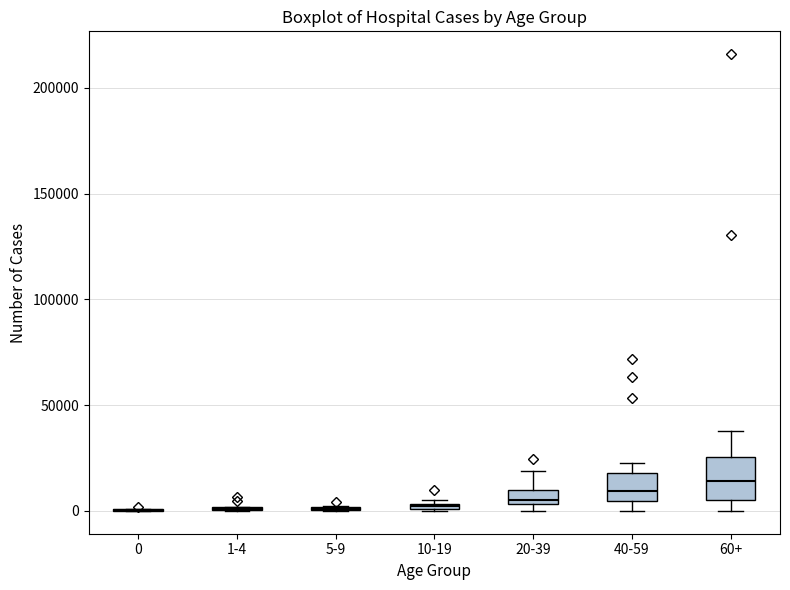

Comparing the boxes themselves (not the whiskers), which one is the tallest?

60+